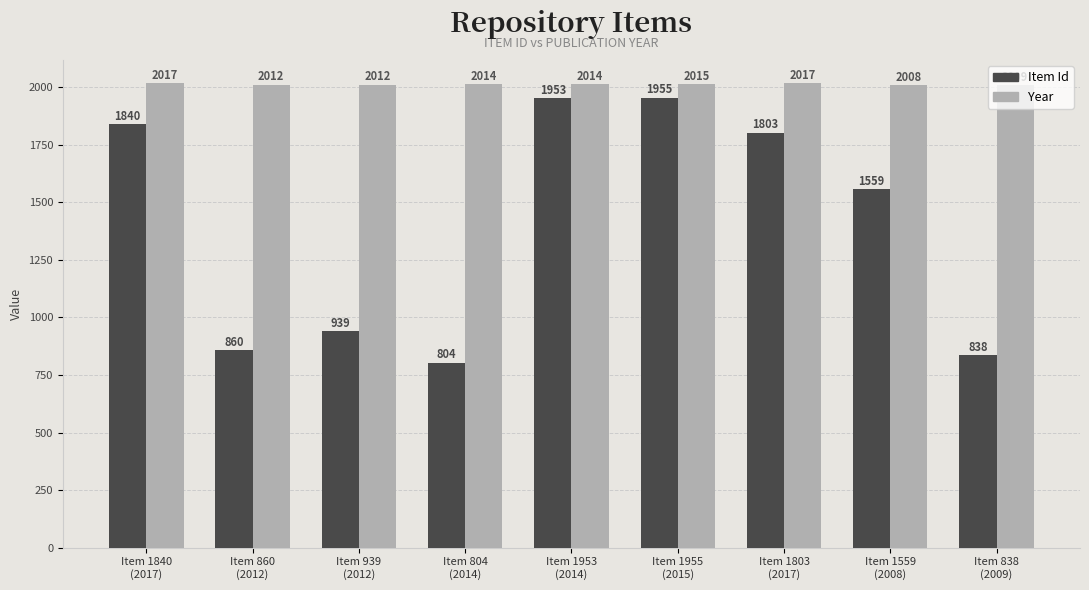

What is the sum of all Year values?

18118